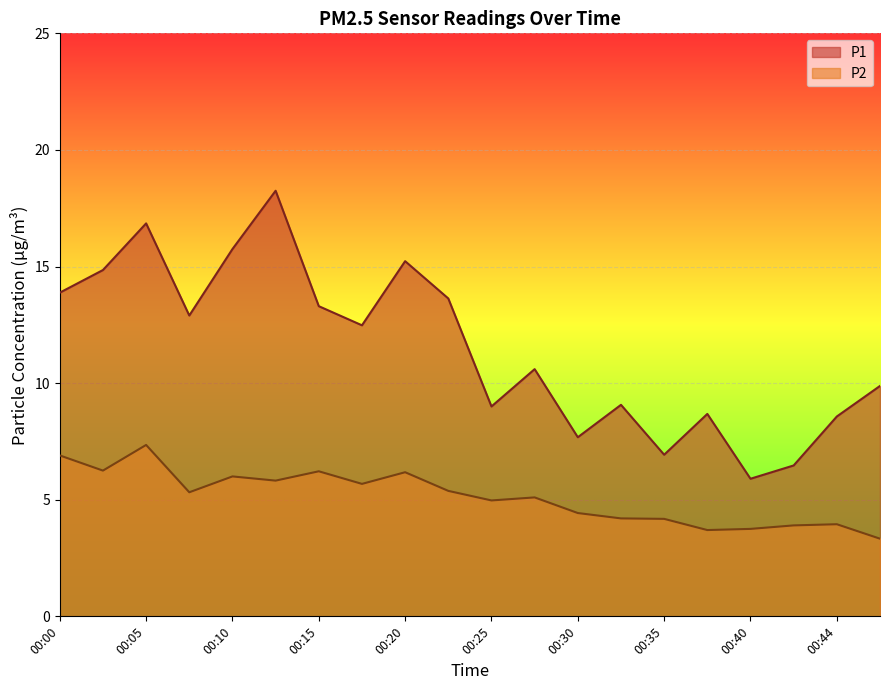

Where does the P1 series first go above 12?

00:00